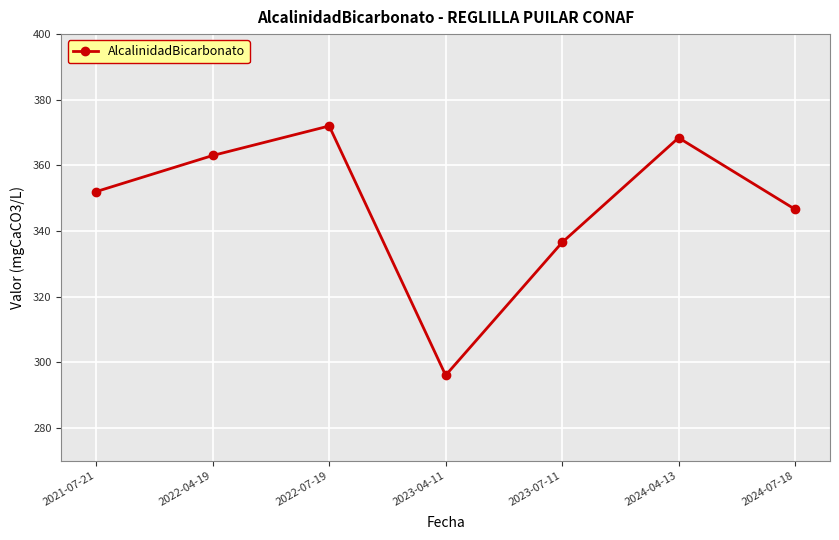

What is the change in value from 2021-07-21 to 2024-07-18?

-5.4